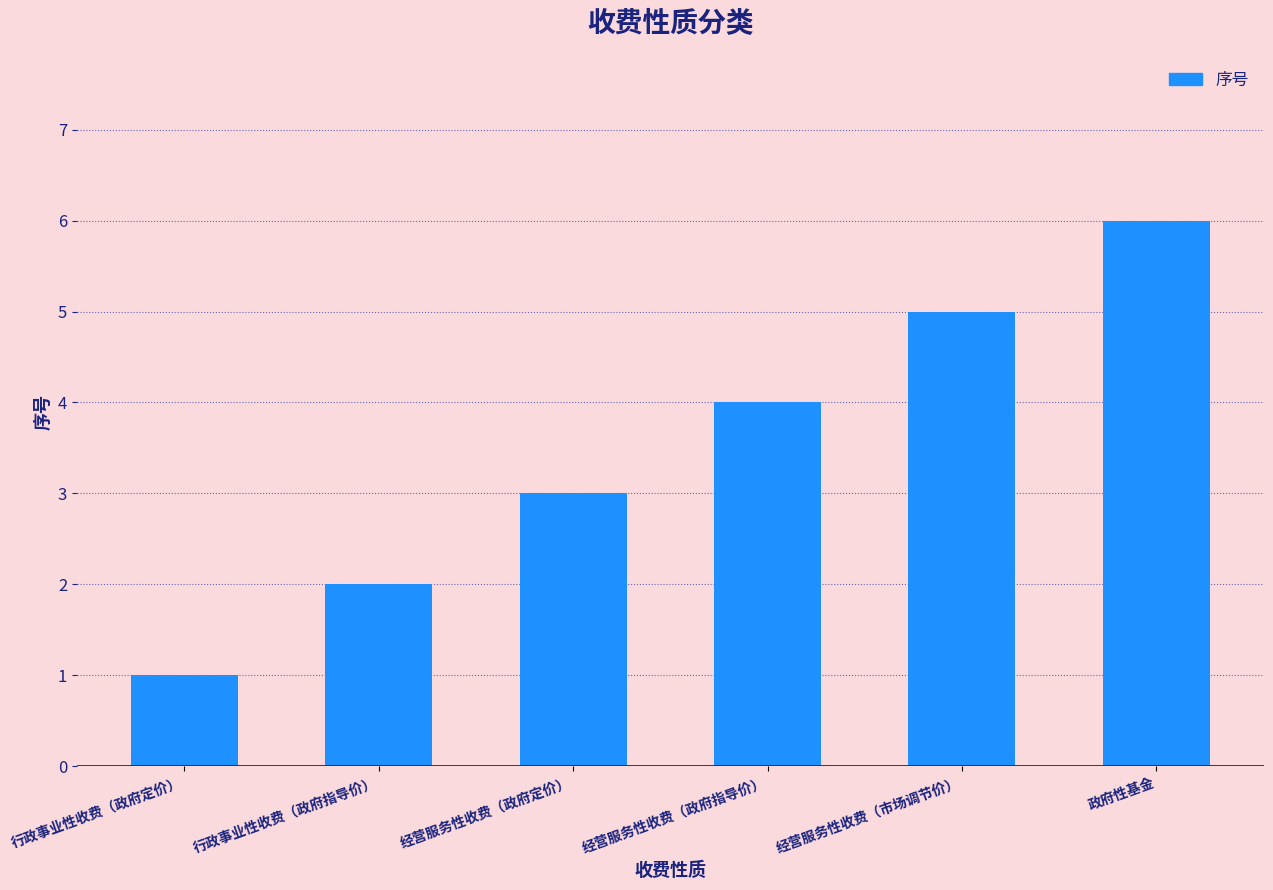

Read the value at 政府性基金.

6